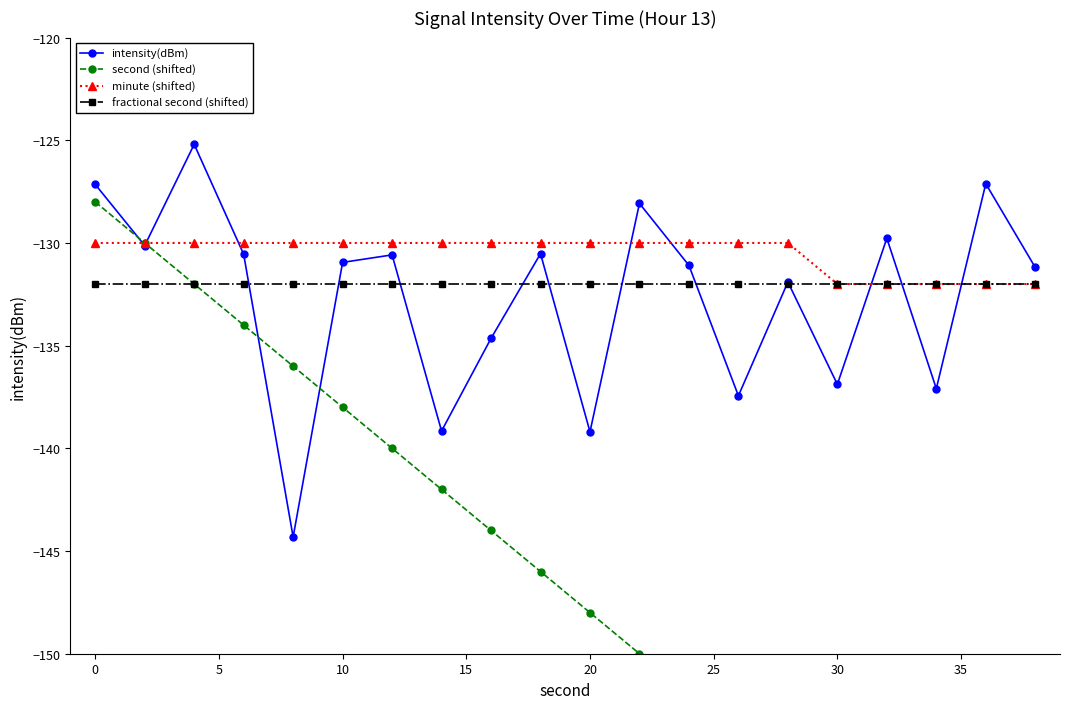

Is it true that minute (shifted) equals -71.9 at 0?

False